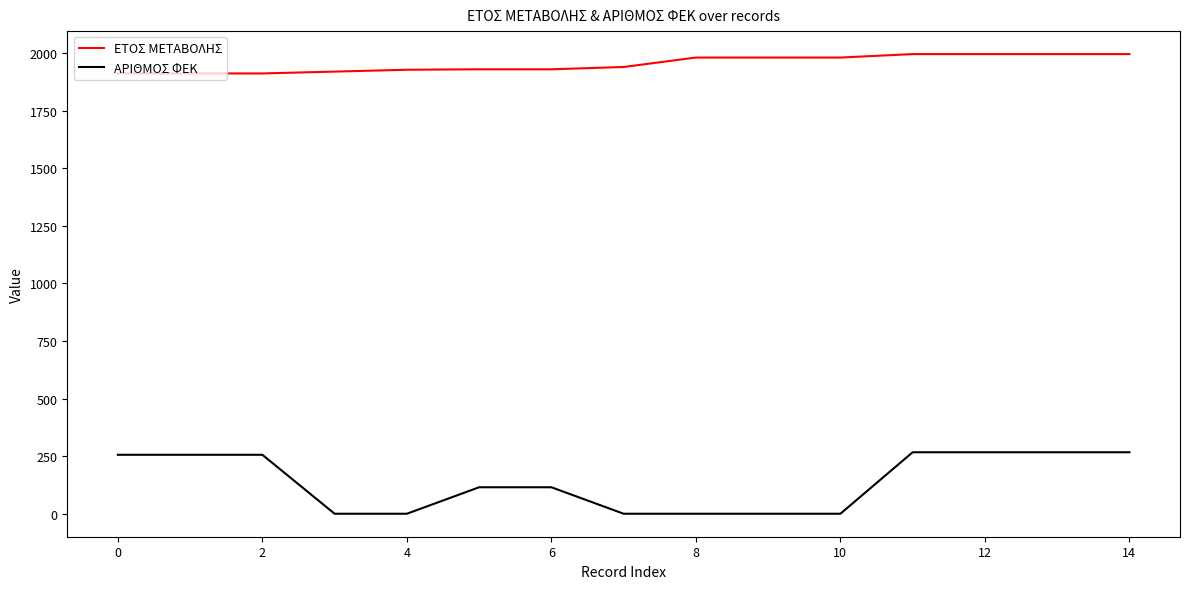

What is the sum of all ΕΤΟΣ ΜΕΤΑΒΟΛΗΣ values?

29311